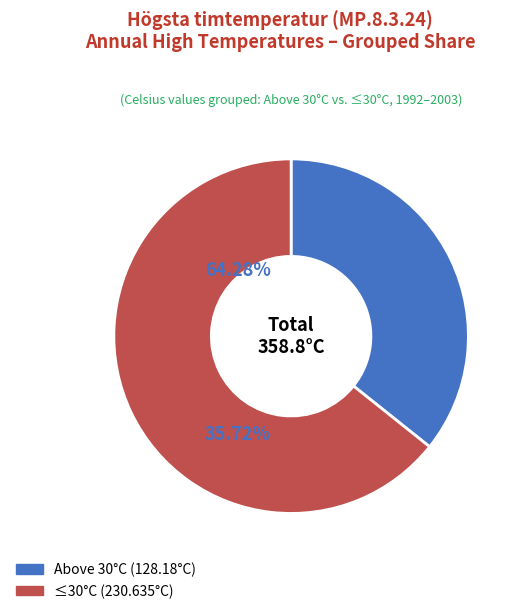

Does any single category account for the majority?

Yes